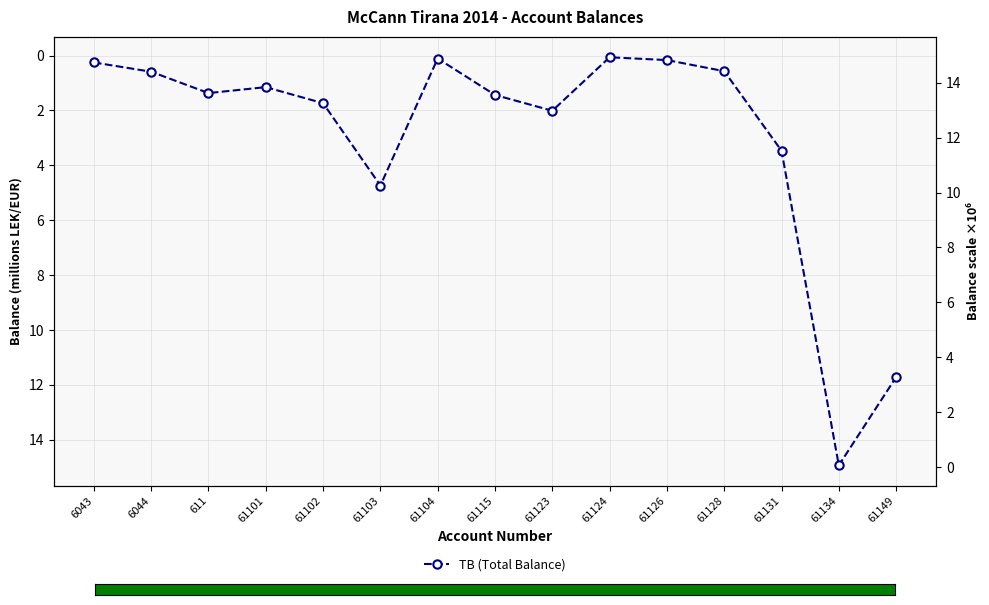

Where does the data first go above 1?

611